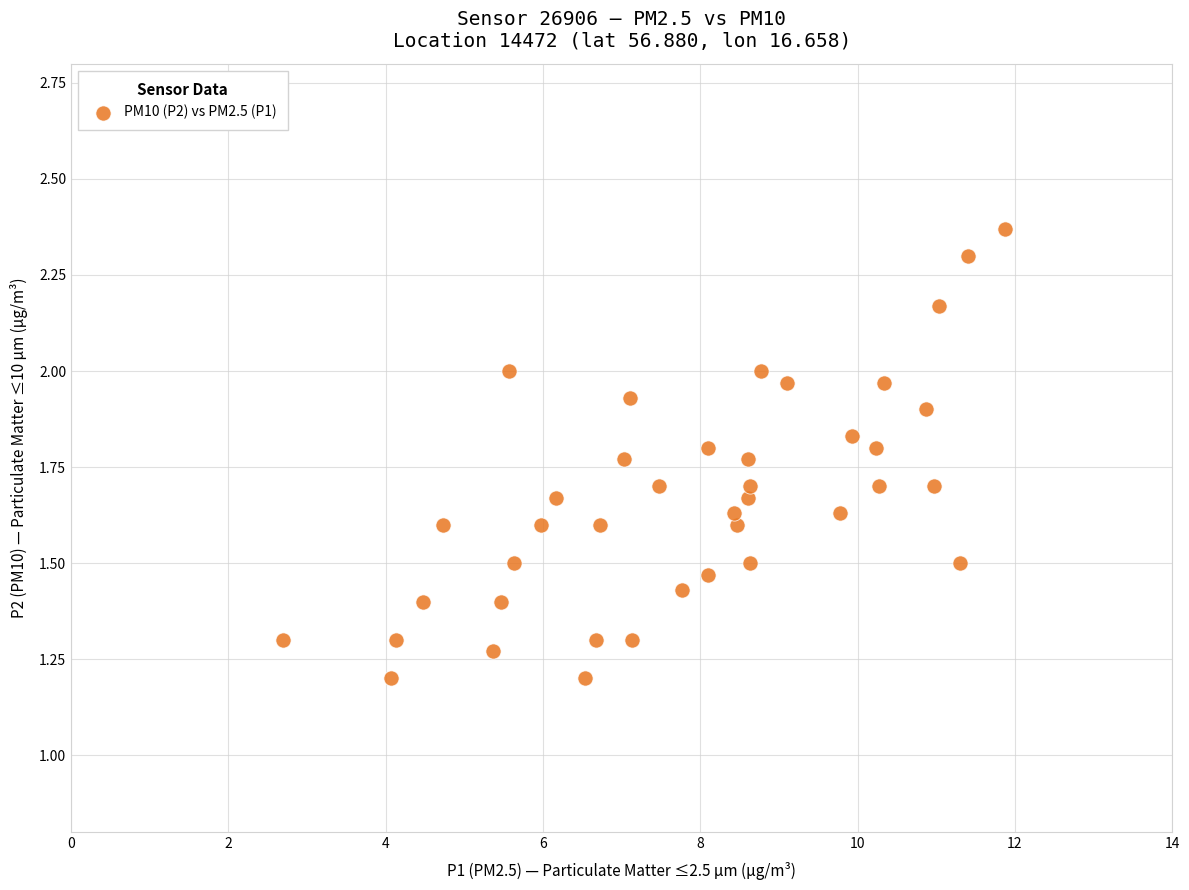

What is the range of X values (max minus min)?

9.2